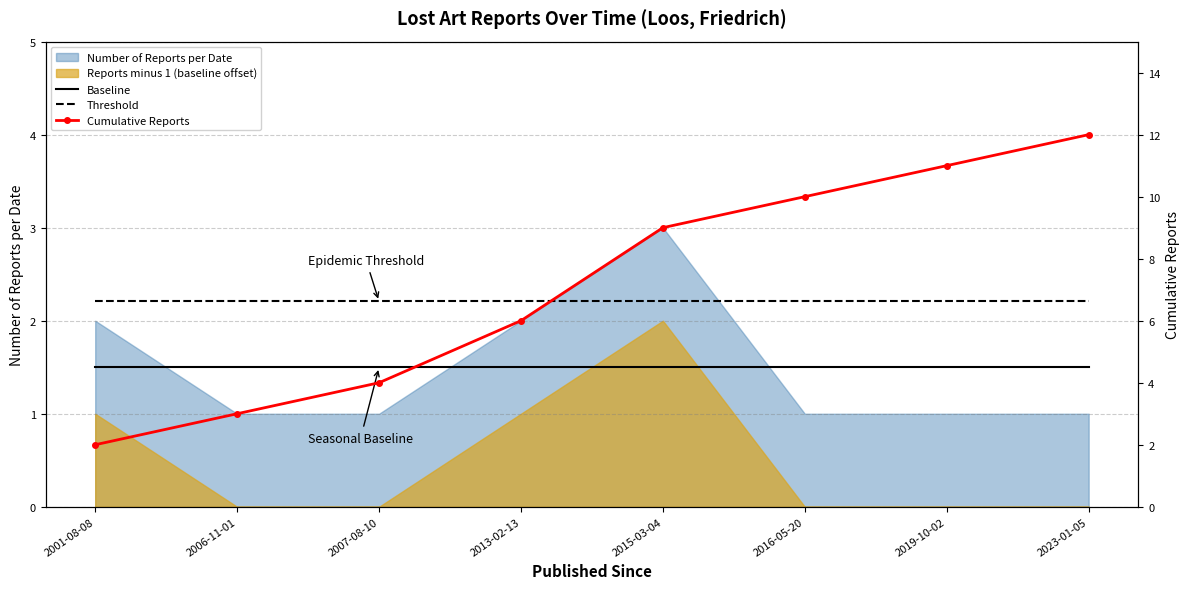

Rank the categories by Threshold value from highest to lowest.

2001-08-08, 2006-11-01, 2007-08-10, 2013-02-13, 2015-03-04, 2016-05-20, 2019-10-02, 2023-01-05